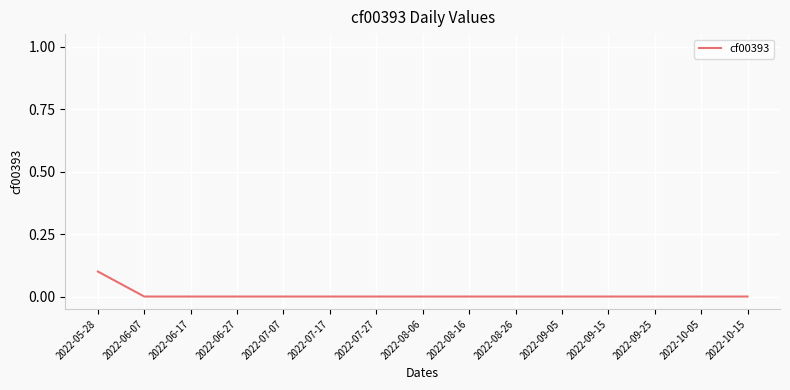

At which category does the chart reach its peak across all series?

2022-05-28